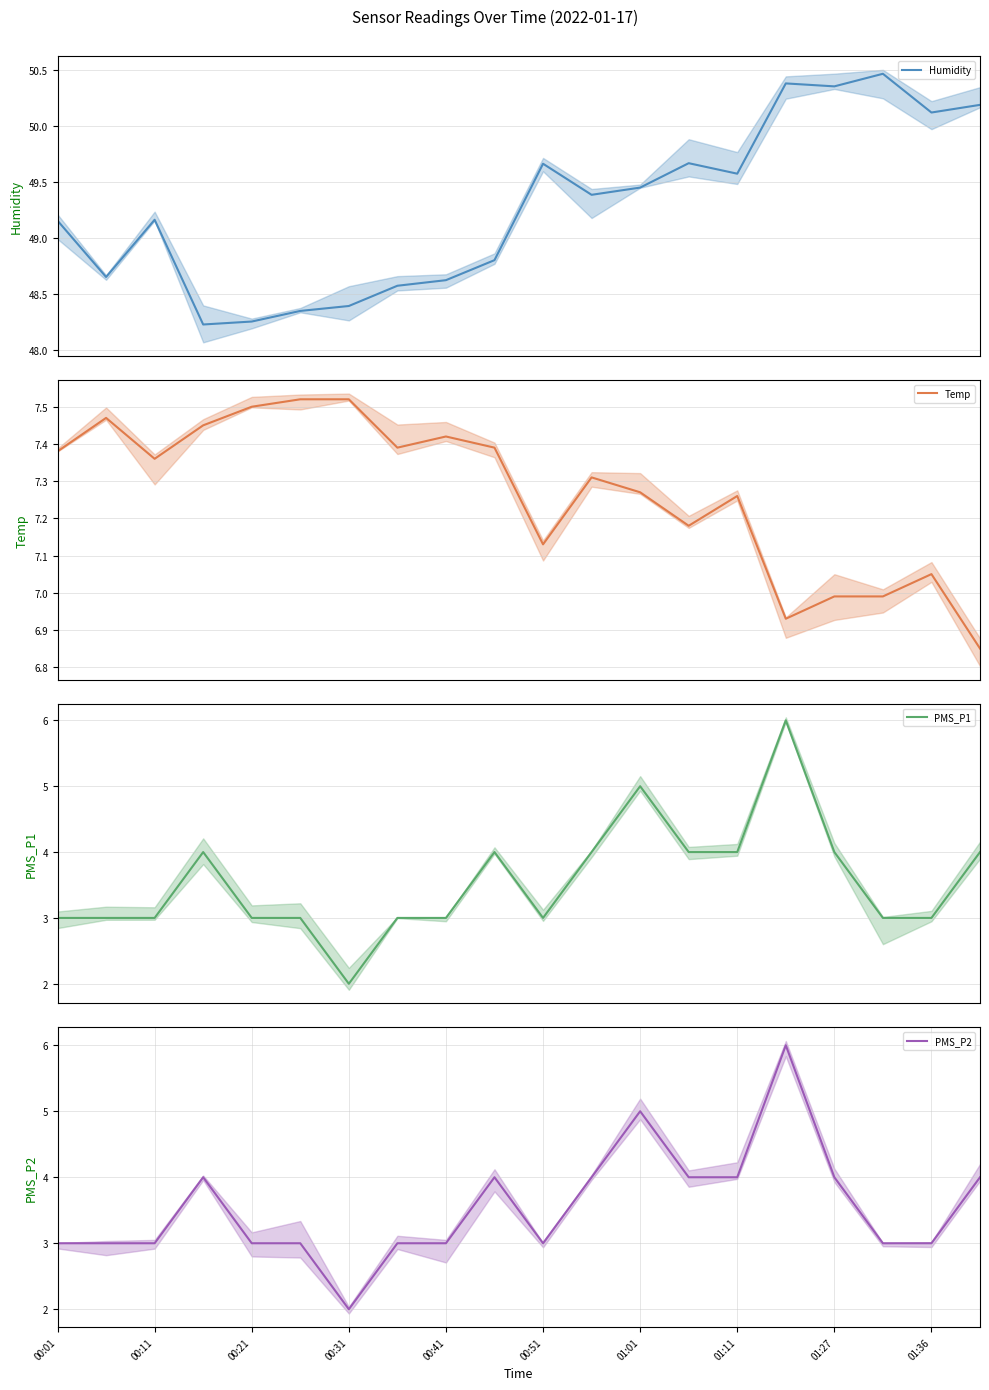

True or false: Humidity and PMS_P2 cross at least once.

False